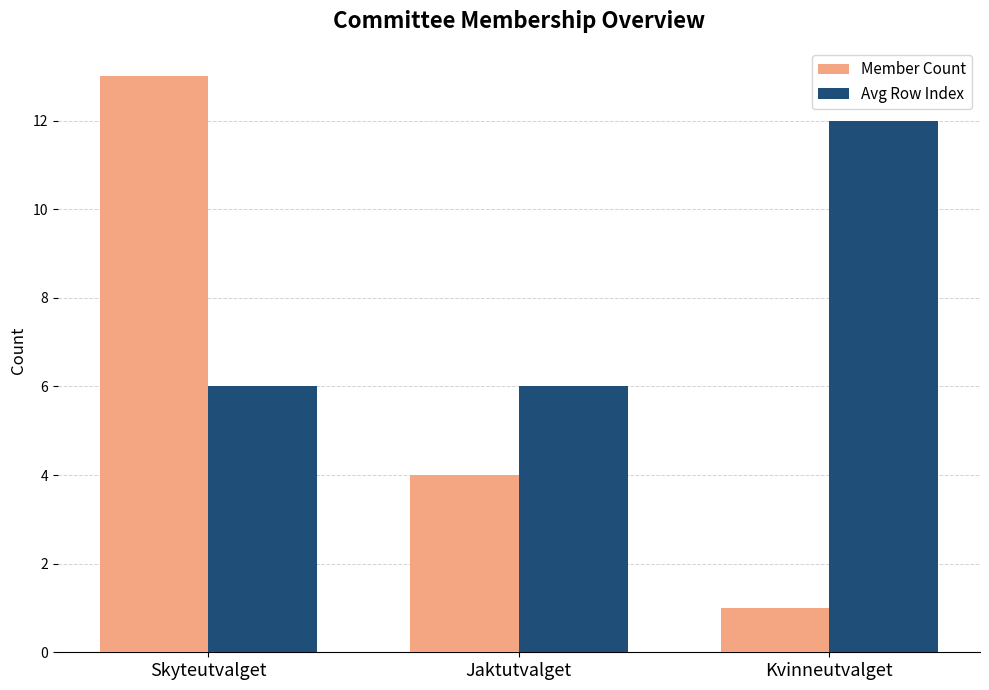

Where does the Member Count series first go above 4?

Skyteutvalget